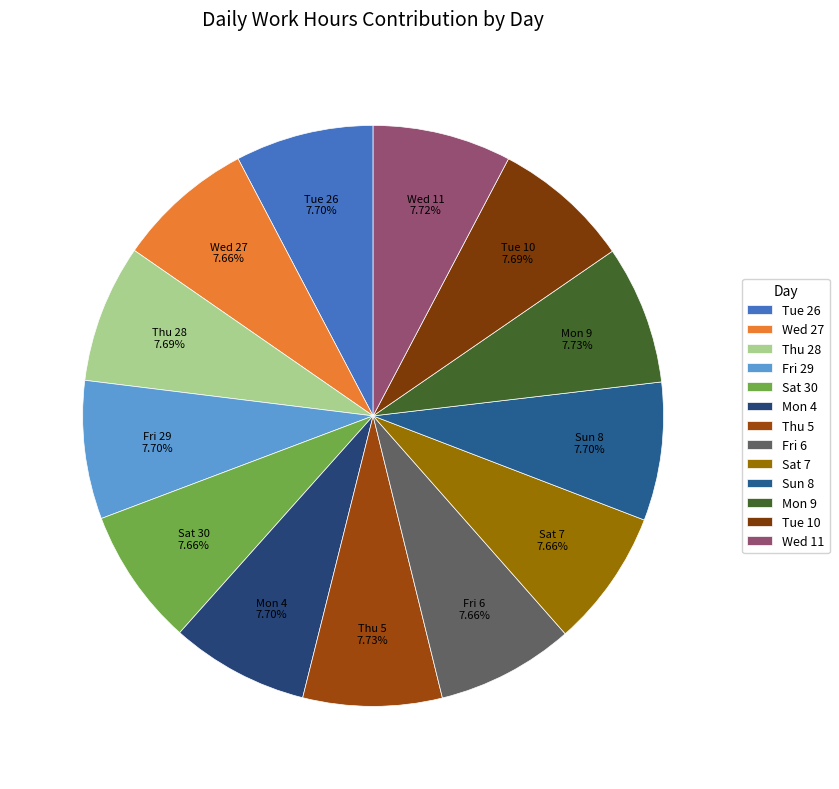

Is there a majority slice in this chart?

No